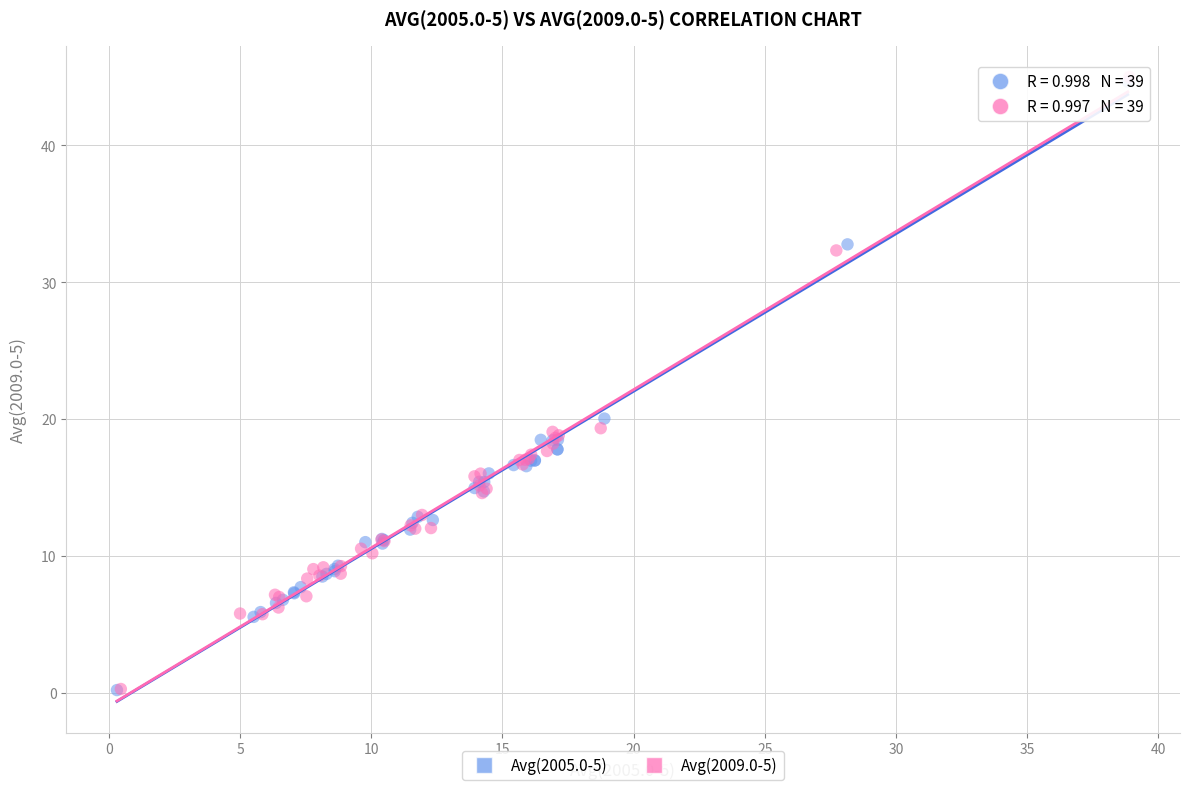

Which series has the largest Y range (max minus min)?

Avg(2009.0-5)